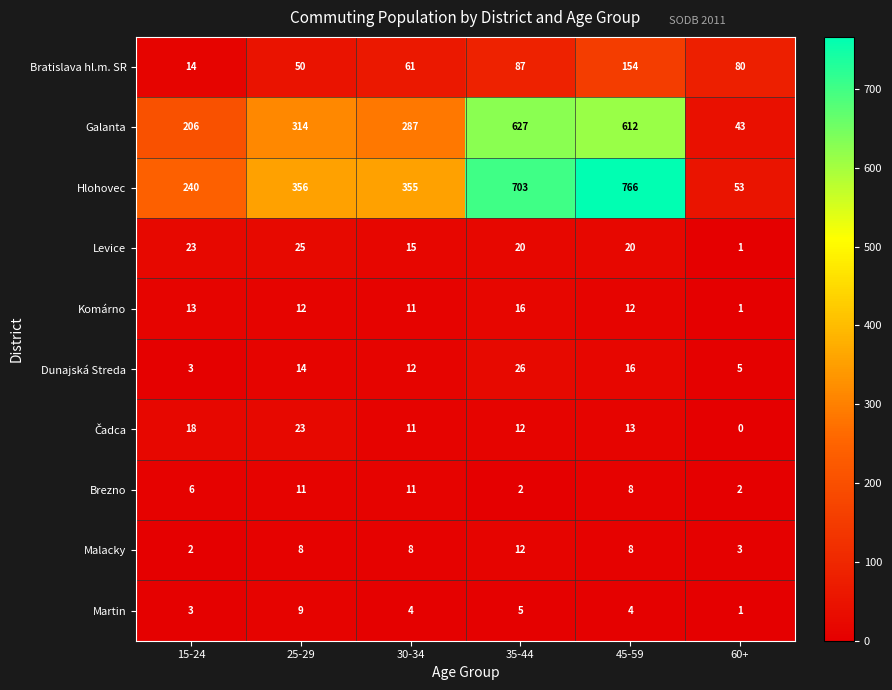

What is the maximum value shown in the chart?

766